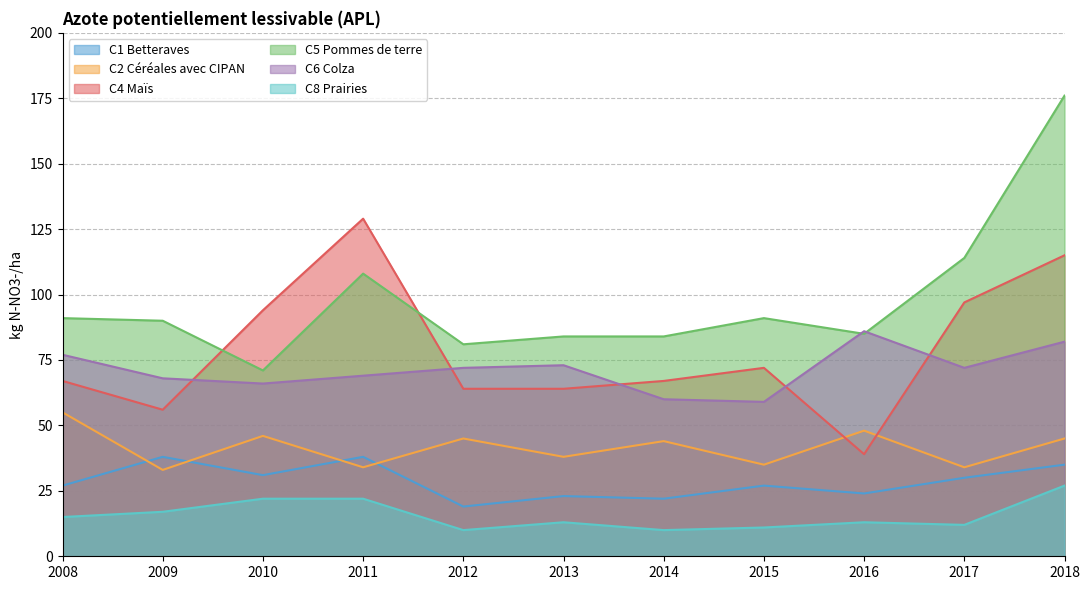

What is the average value of the C1 Betteraves series?

29